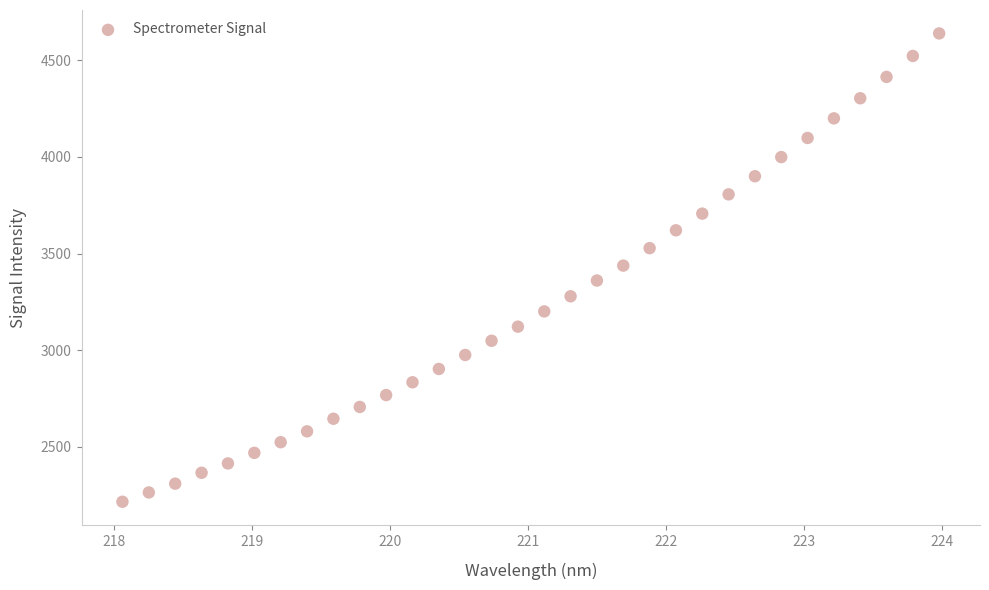

What is the range of X values (max minus min)?

5.9